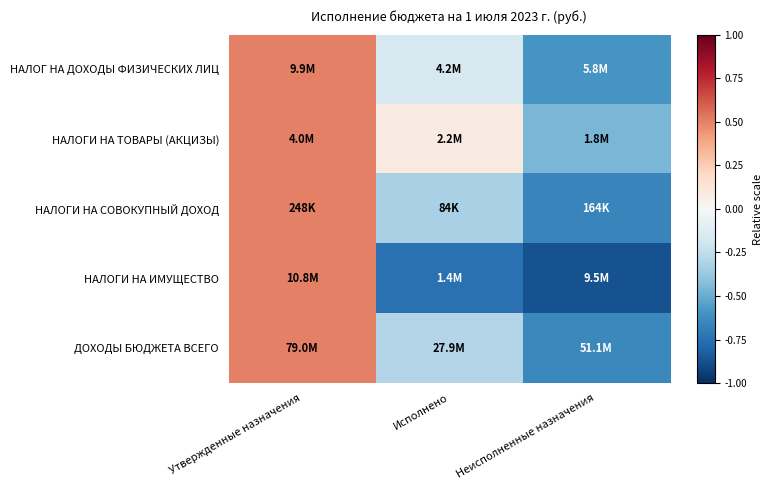

Reading left to right, what are all the values shown in this chart?

НАЛОГ НА ДОХОДЫ ФИЗИЧЕСКИХ ЛИЦ: Утвержденные назначения=0.5	Исполнено=-0.2	Неисполненные назначения=-0.6
НАЛОГИ НА ТОВАРЫ (АКЦИЗЫ): Утвержденные назначения=0.5	Исполнено=0.1	Неисполненные назначения=-0.5
НАЛОГИ НА СОВОКУПНЫЙ ДОХОД: Утвержденные назначения=0.5	Исполнено=-0.3	Неисполненные назначения=-0.7
НАЛОГИ НА ИМУЩЕСТВО: Утвержденные назначения=0.5	Исполнено=-0.7	Неисполненные назначения=-0.9
ДОХОДЫ БЮДЖЕТА ВСЕГО: Утвержденные назначения=0.5	Исполнено=-0.3	Неисполненные назначения=-0.6